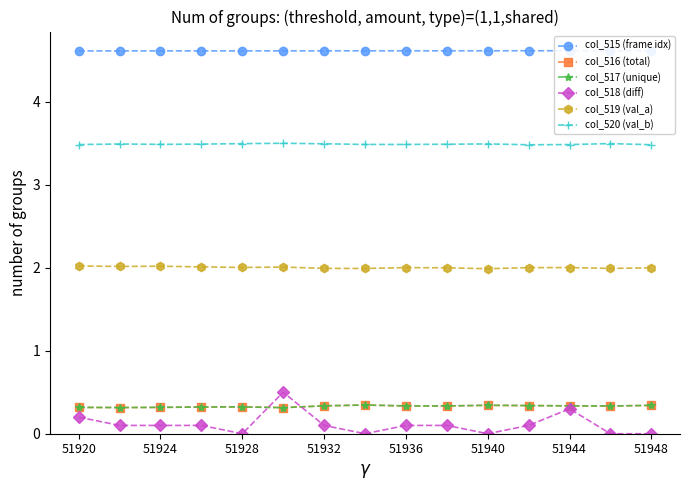

Is it true that col_520 (val_b) equals 3.5 at 51948?

True